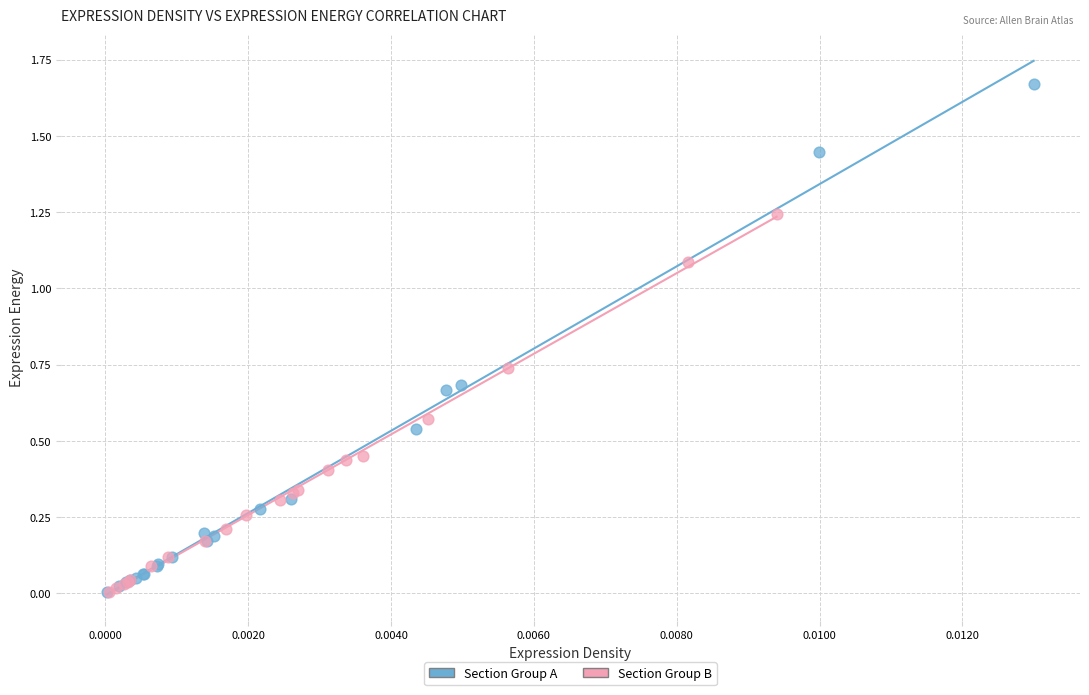

What are all the series names shown in the legend?

Section Group A, Section Group B